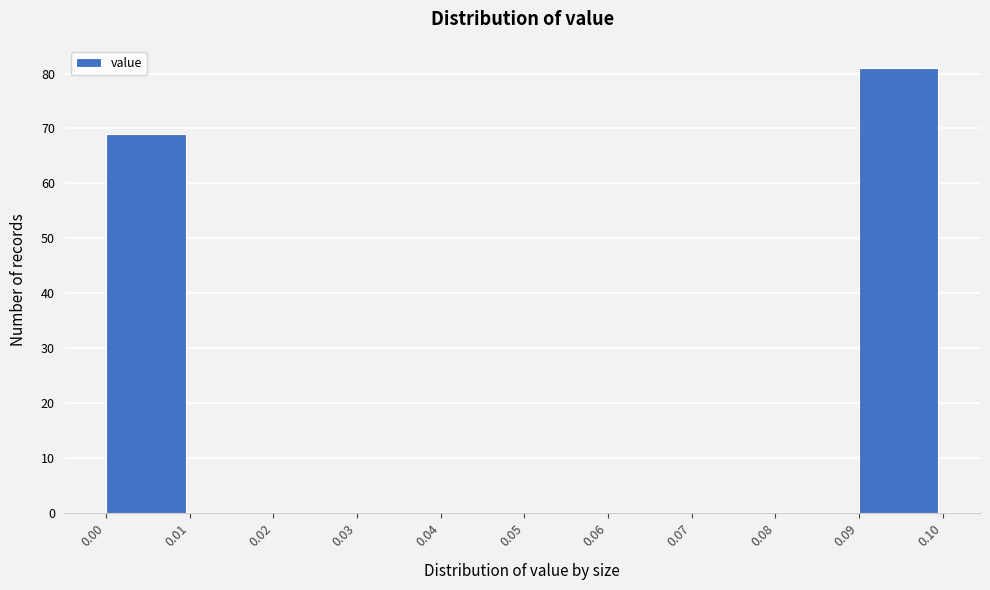

Reading left to right, list every bar in this chart as the range it spans on the x-axis followed by its height. The values are not printed on the chart, so give them approximately, as read against the axis.

0.00 to 0.01: 69
0.01 to 0.02: 0
0.02 to 0.03: 0
0.03 to 0.04: 0
0.04 to 0.05: 0
0.05 to 0.06: 0
0.06 to 0.07: 0
0.07 to 0.08: 0
0.08 to 0.09: 0
0.09 to 0.10: 81